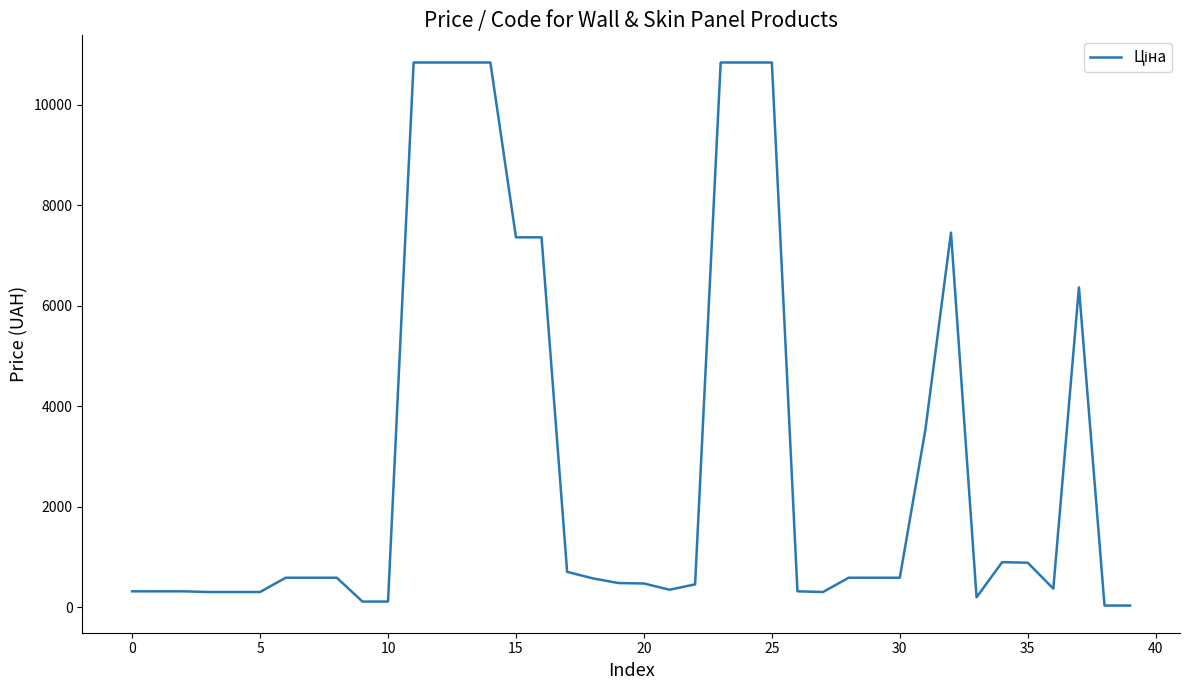

What is the greatest value displayed?

10840.1